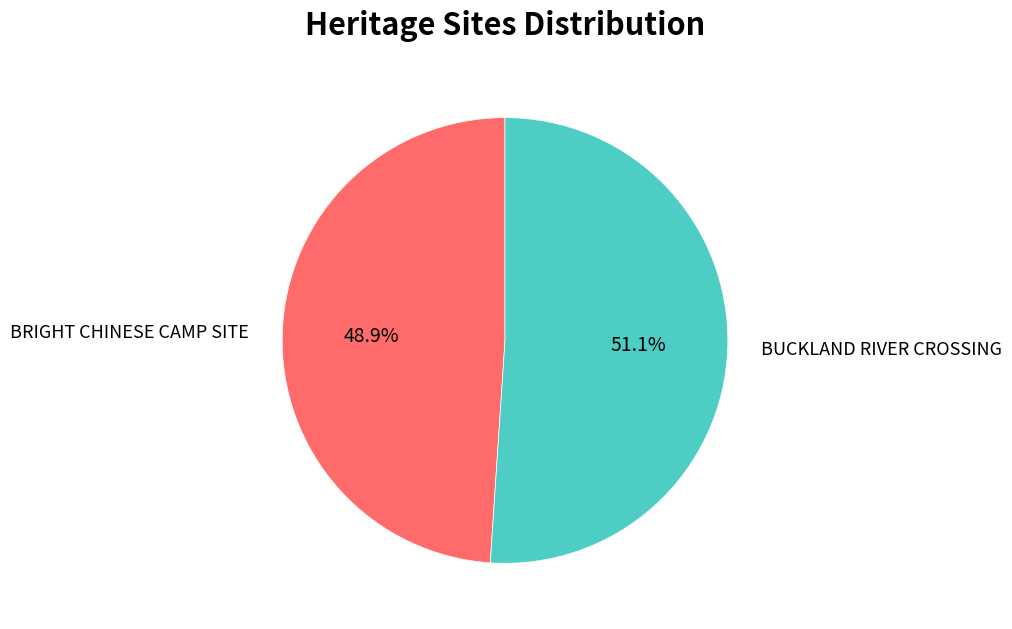

To the nearest percent, what is the difference between the BUCKLAND RIVER CROSSING and BRIGHT CHINESE CAMP SITE slice percentages?

2%